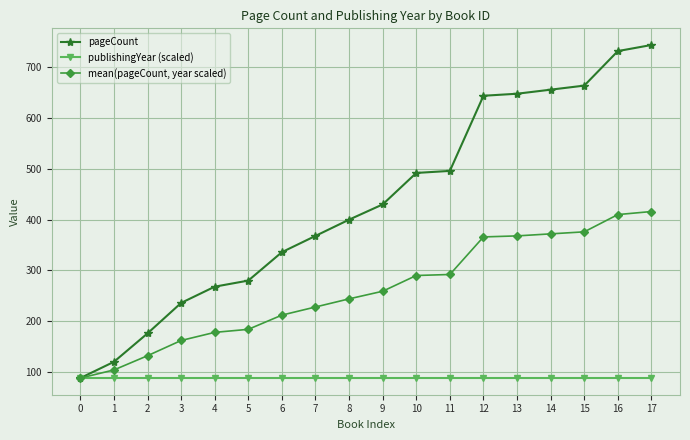

How many lines are shown in the chart?

3